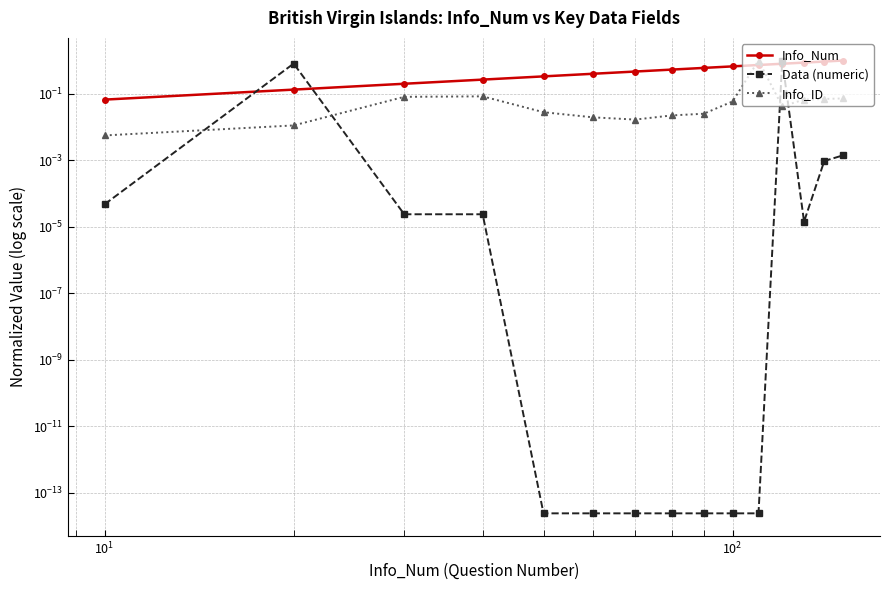

True or false: Data (numeric) has a value of 0.0 at $\mathdefault{10^{1}}$.

True